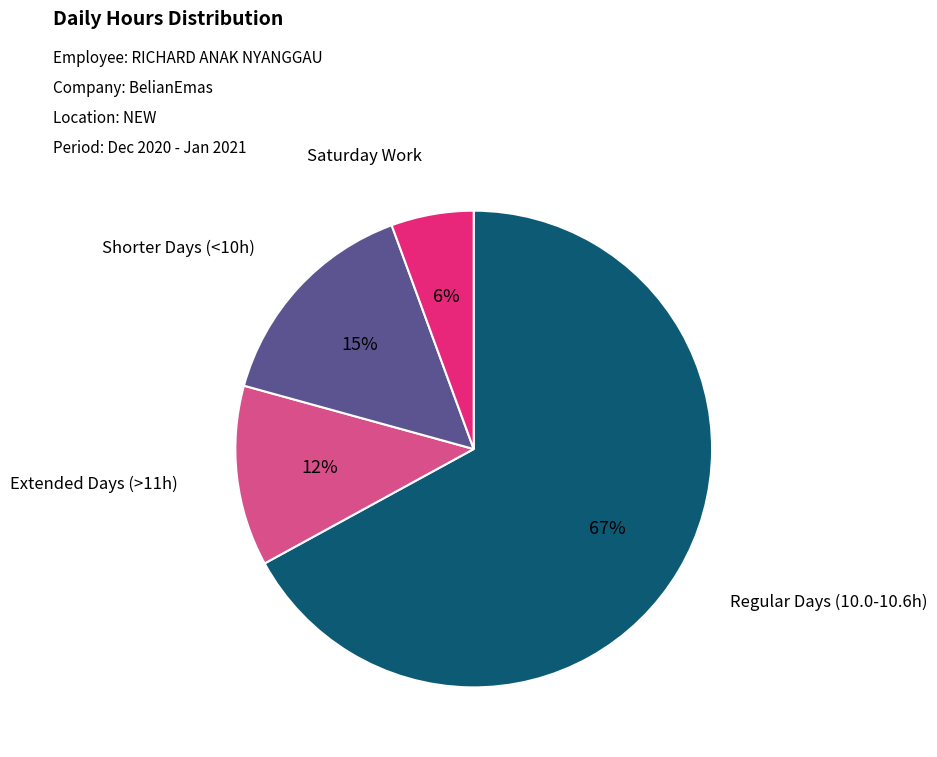

Count the number of slices in the pie.

4